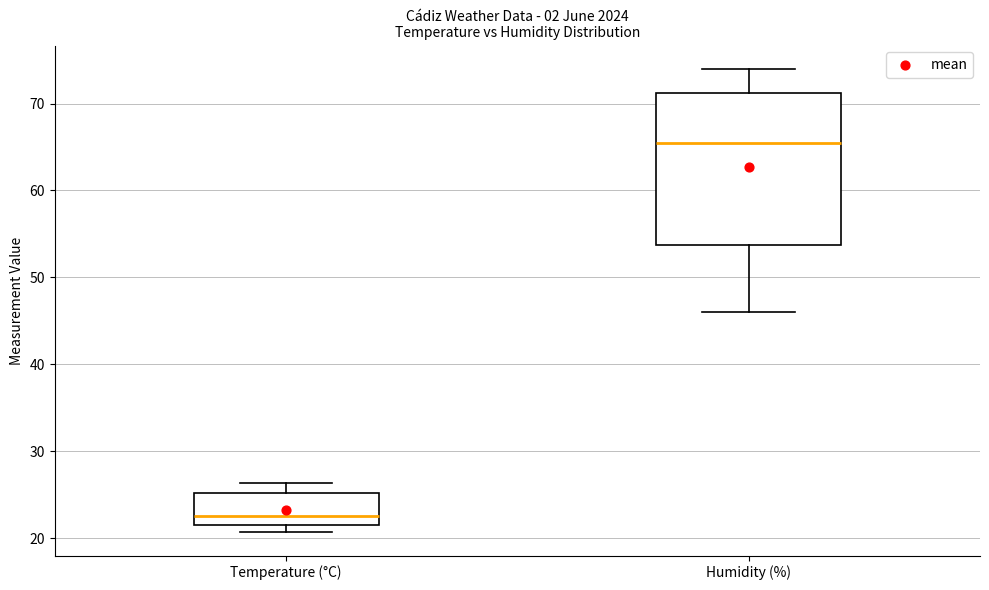

Reading left to right, transcribe this box plot: for each box, give where its median line is, the range the box spans, and where its two whiskers end, as read against the y-axis. The values are not printed on the chart, so give them approximately, as read against the axis.

Temperature (°C): median 23, box 22 to 25, whiskers 21 to 26
Humidity (%): median 66, box 54 to 71, whiskers 46 to 74